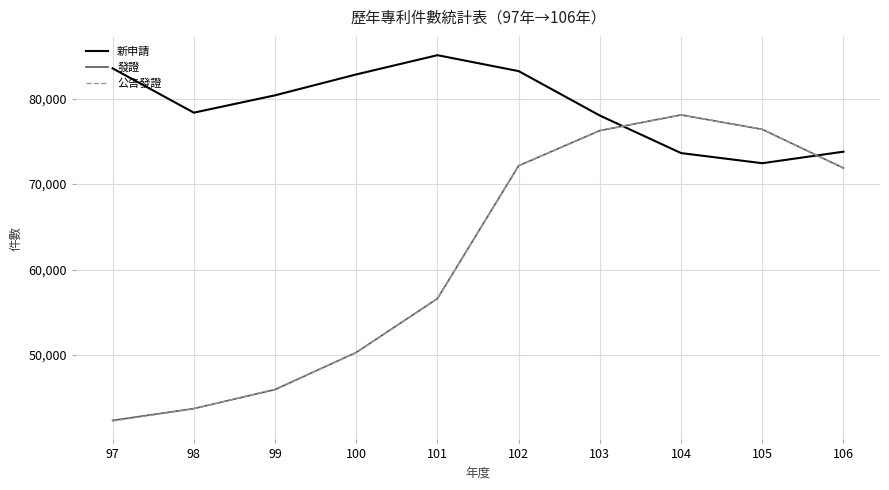

What is the difference between the 公告發證 values at 102 and 106?

265